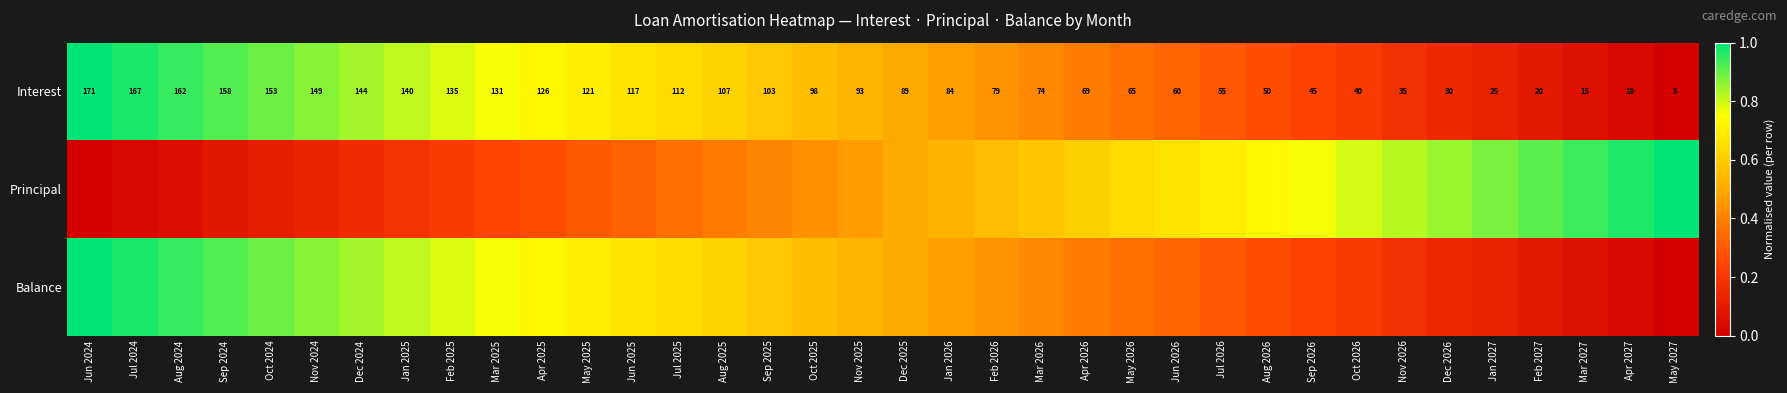

What is the difference between the Balance values at May 2025 and Jan 2027?

0.6